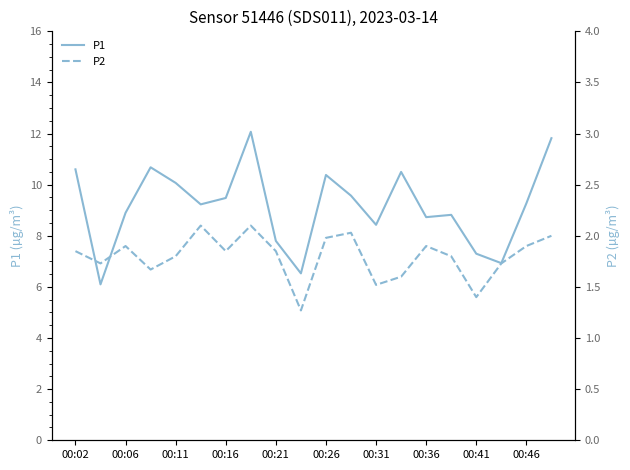

Reading left to right, extract all data points from this chart.

P1: 10.6	6.1	8.9	10.7	10.1	9.2	9.5	12.1	7.8	6.5	10.4	9.6	8.4	10.5	8.7	8.8	7.3	6.9	9.3	11.8
P2: 1.9	1.7	1.9	1.7	1.8	2.1	1.9	2.1	1.9	1.3	2.0	2.0	1.5	1.6	1.9	1.8	1.4	1.7	1.9	2.0